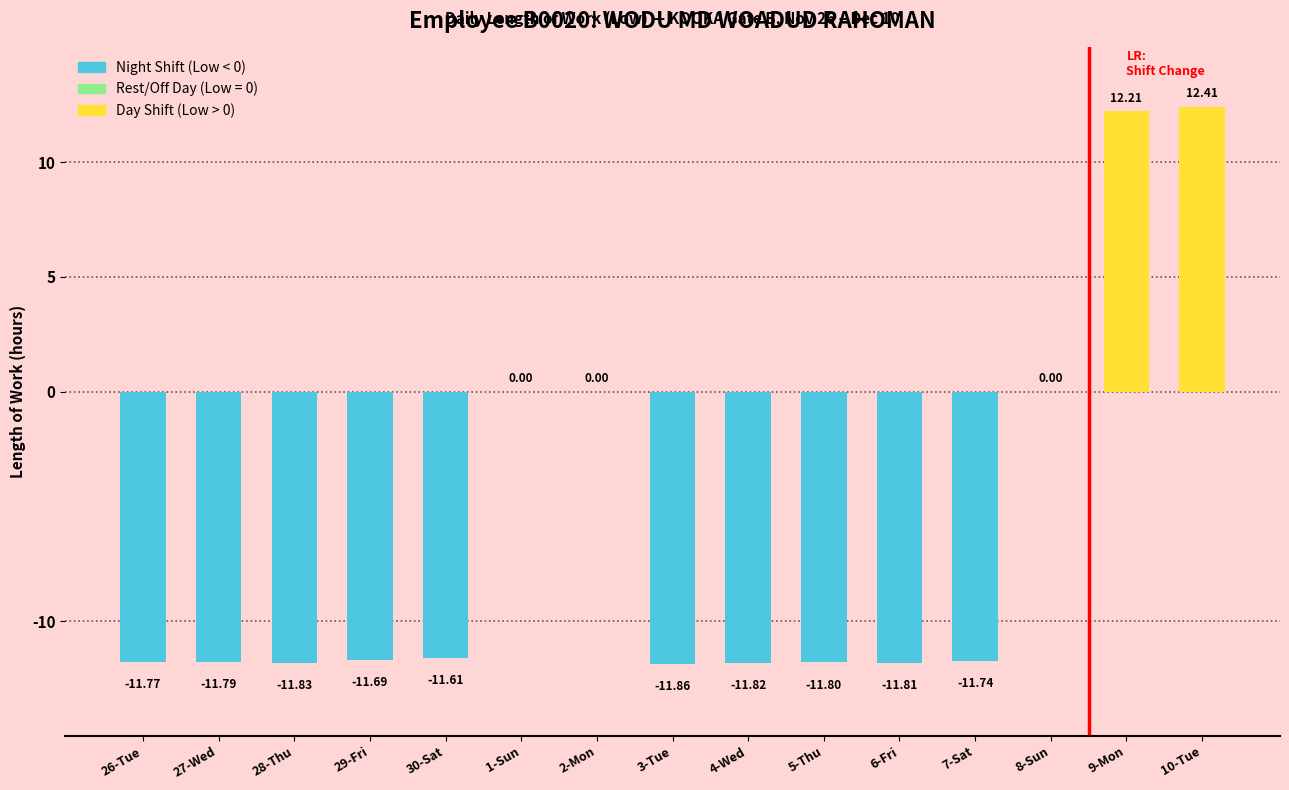

What is the change in value from 30-Sat to 1-Sun?

+11.6